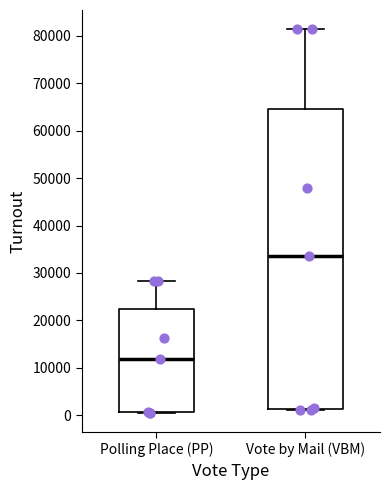

Where is the lower edge of the box for Polling Place (PP) on the y-axis? The values are not printed on the chart, so give them approximately, as read against the axis.

1000